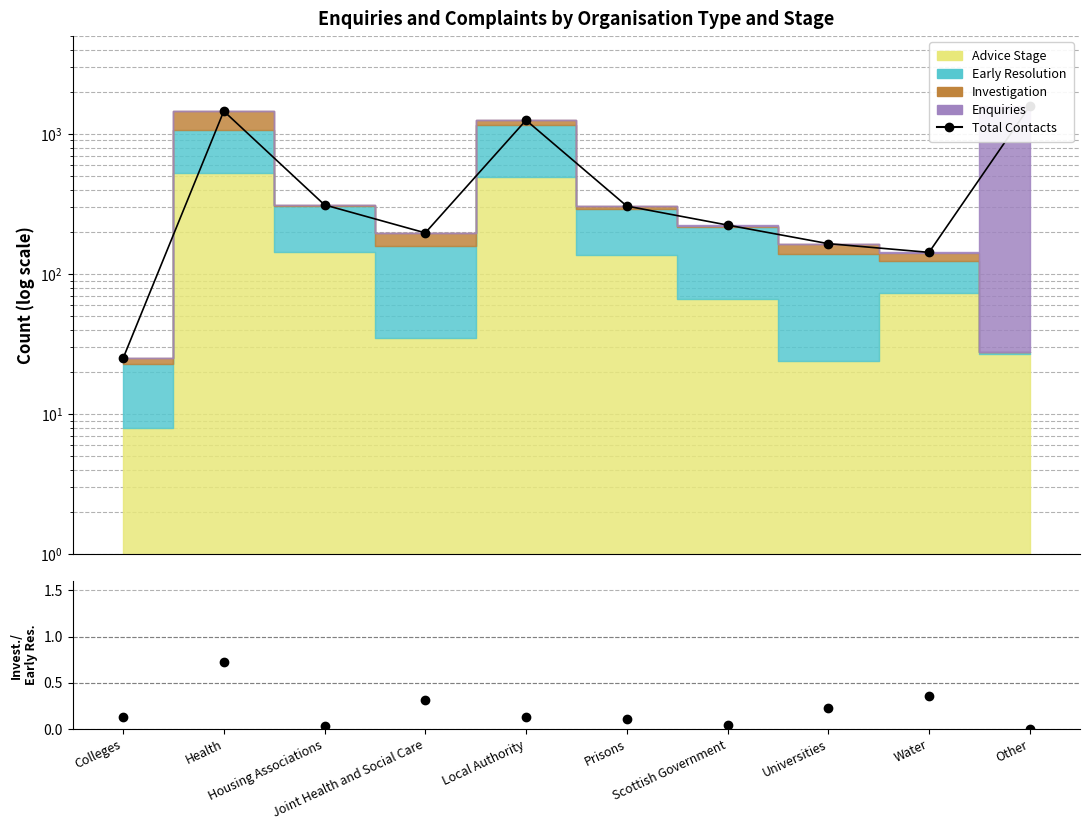

Is it true that Total Contacts equals 25.0 at Colleges?

True